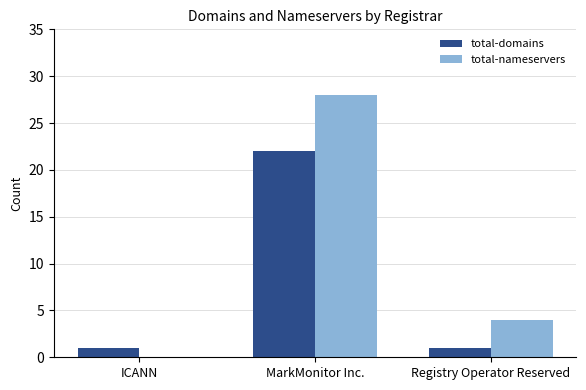

Count the total-nameservers values in the range 0 to 28.

3